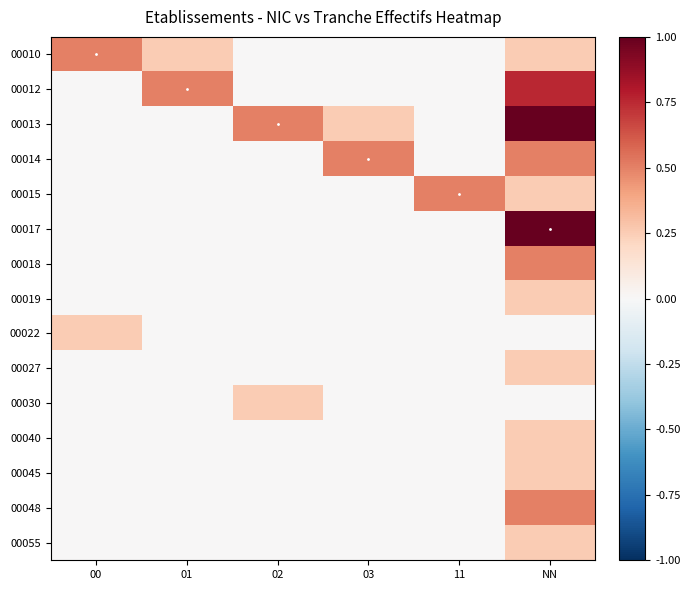

What is the difference between the highest and lowest values at 01?

0.5